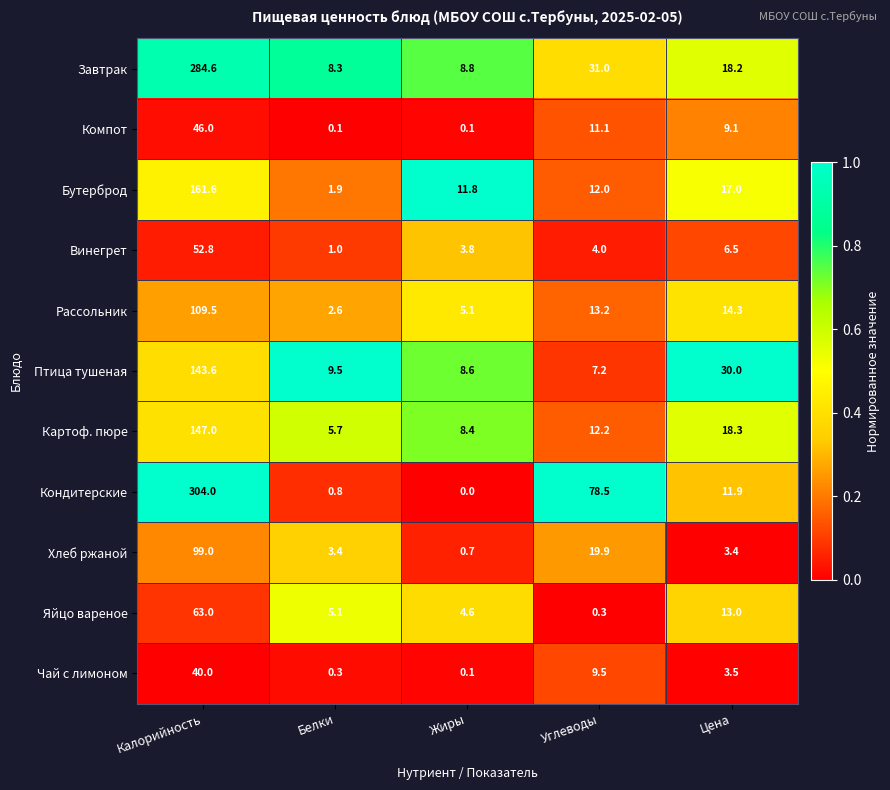

At which category is the sum across all series the highest?

Калорийность